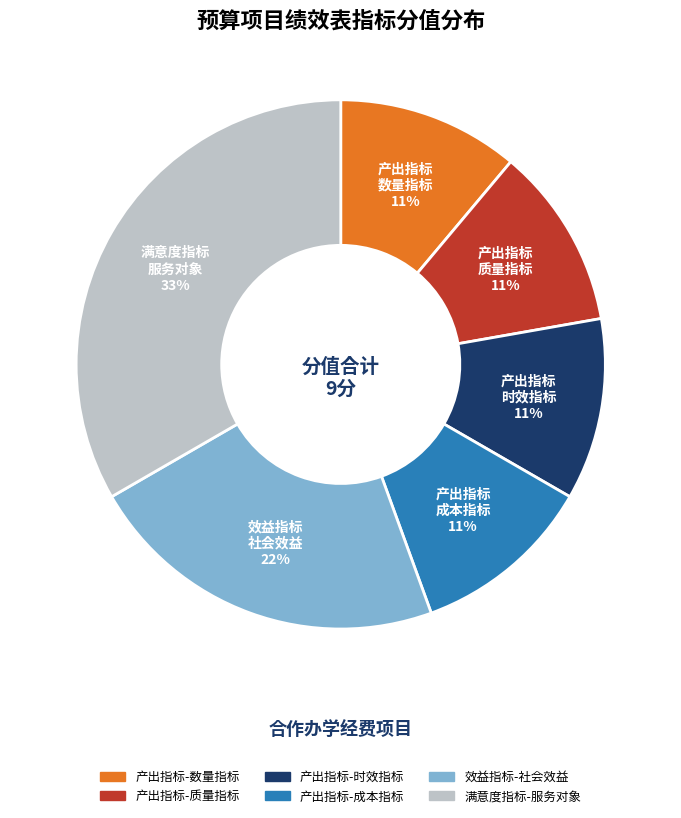

What percentage is the 产出指标-数量指标 slice, to the nearest percent?

11%